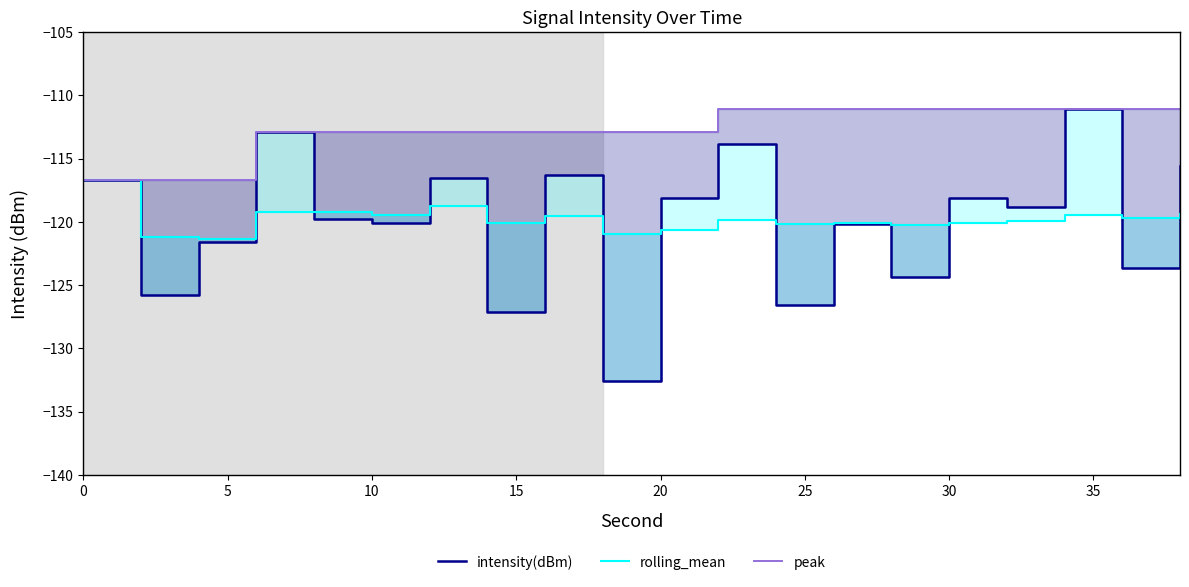

True or false: rolling_mean and peak cross at least once.

False